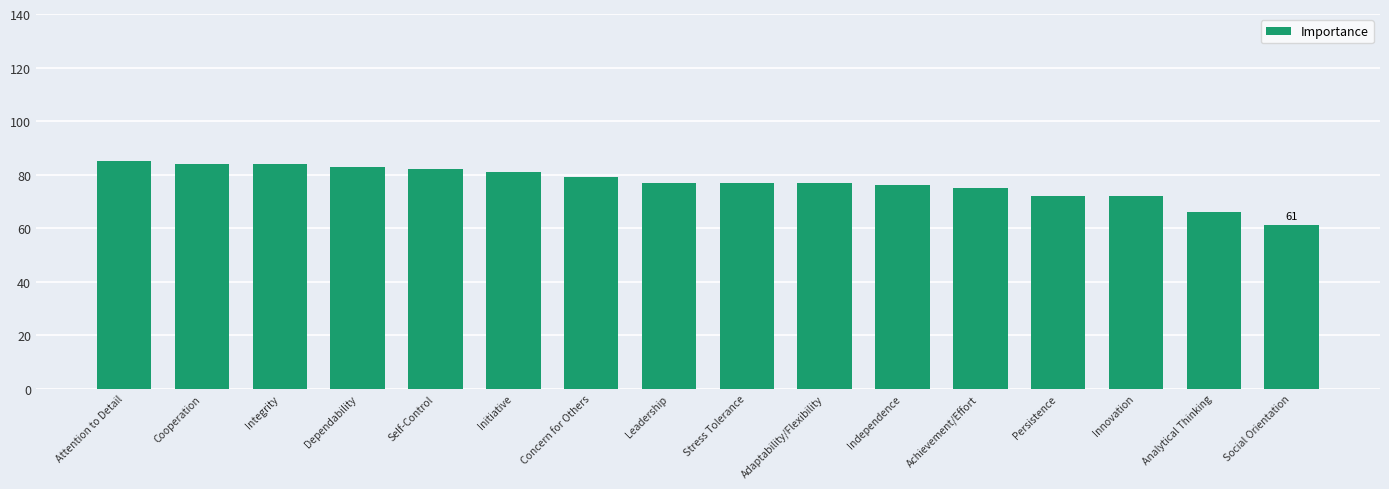

Reading left to right, transcribe all the data shown in this chart.

85	84	84	83	82	81	79	77	77	77	76	75	72	72	66	61